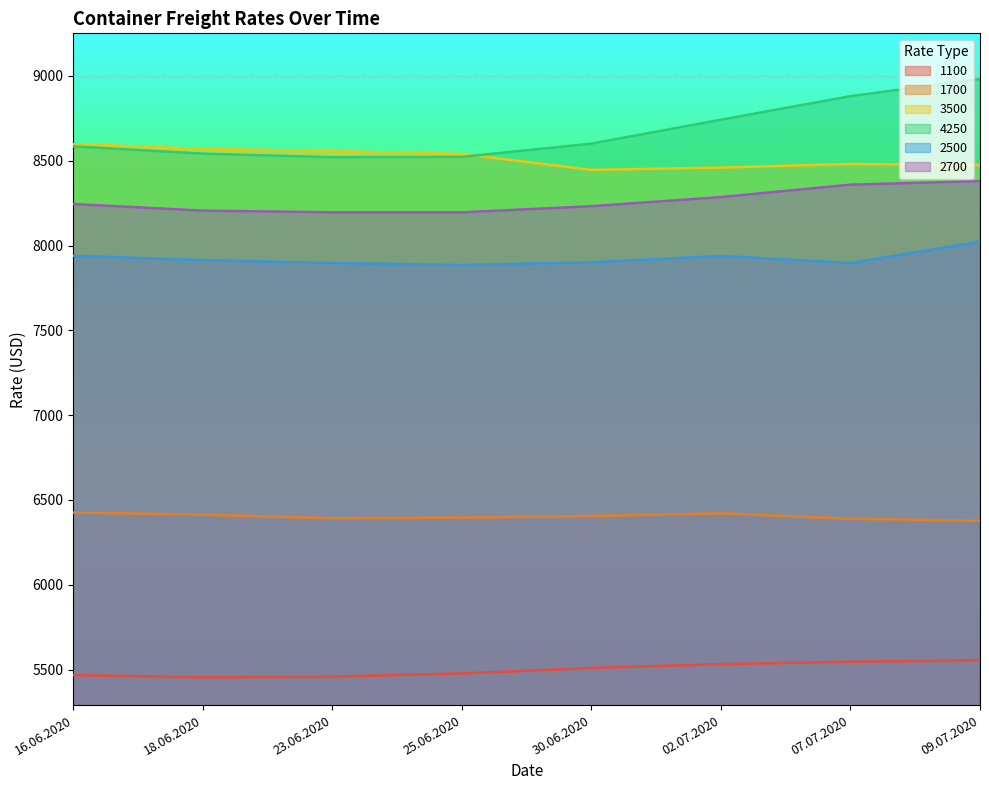

List the series in order of their peak value, highest first.

4250, 3500, 2700, 2500, 1700, 1100